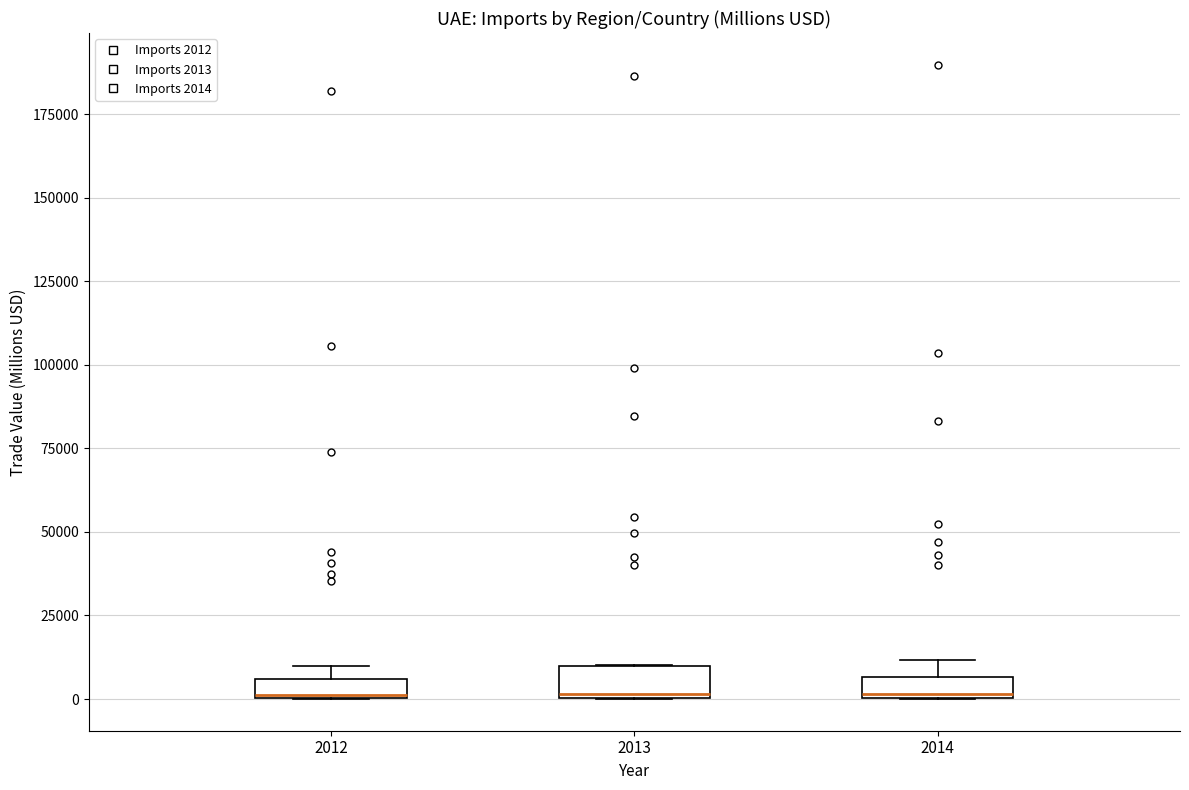

Where is the lower edge of the box at x = 2014 on the y-axis? The values are not printed on the chart, so give them approximately, as read against the axis.

0